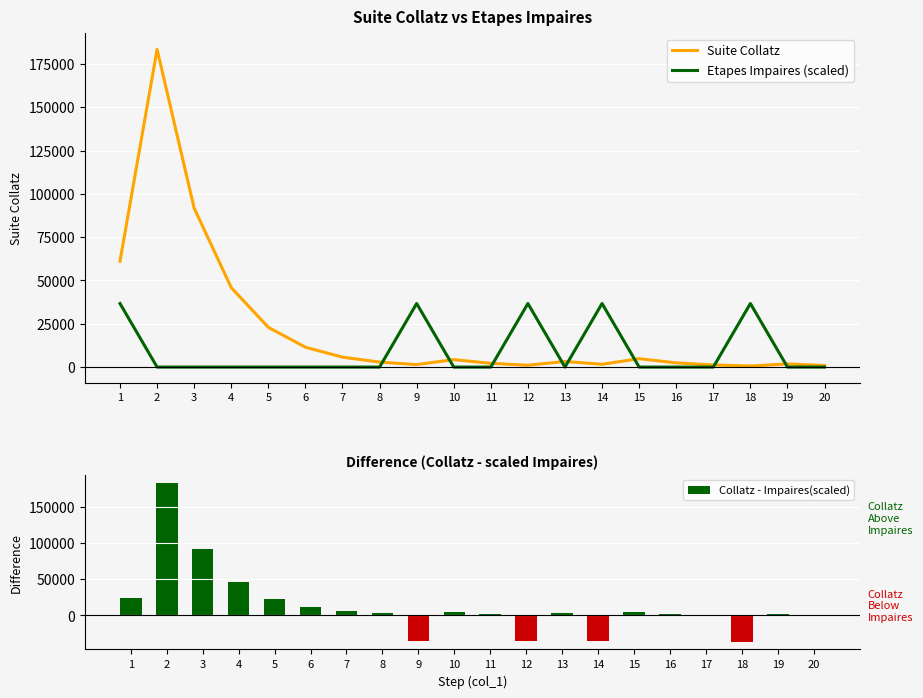

Between 1 and 5, which series saw the biggest shift?

Suite Collatz